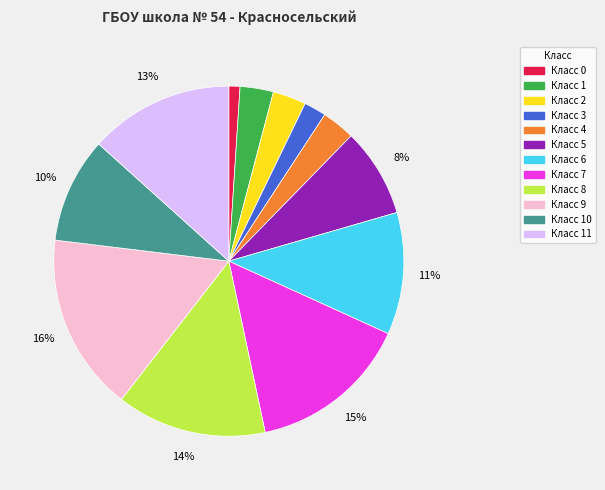

How many slices are in this pie chart?

12